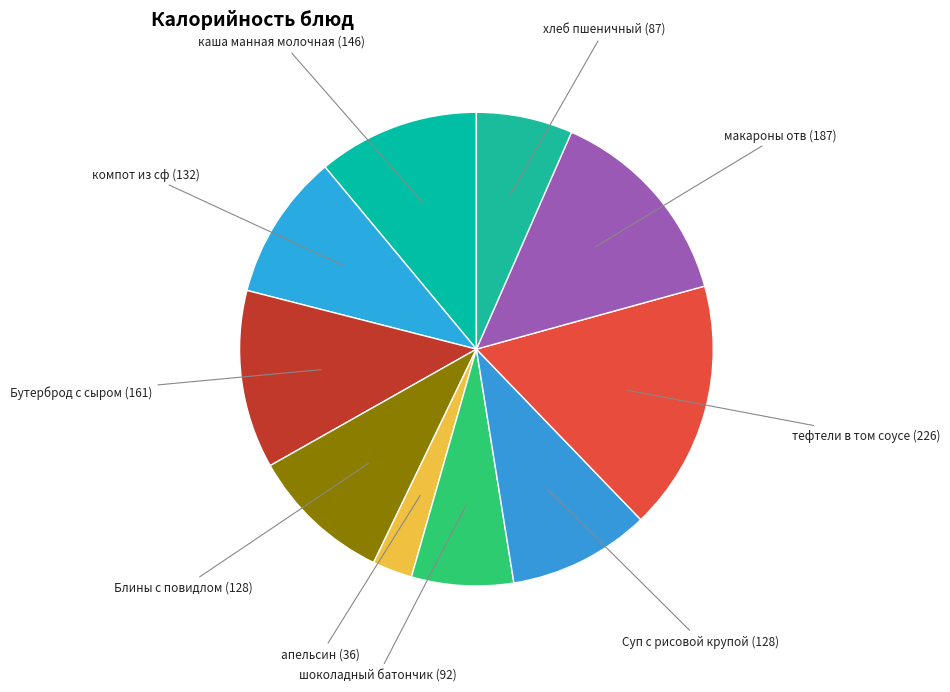

Is the sum of хлеб пшеничный and апельсин greater than half?

No